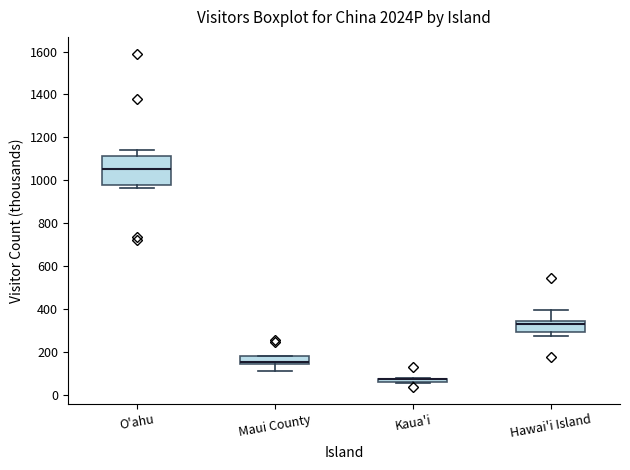

Where is the lower edge of the box for Kaua'i on the y-axis? The values are not printed on the chart, so give them approximately, as read against the axis.

60